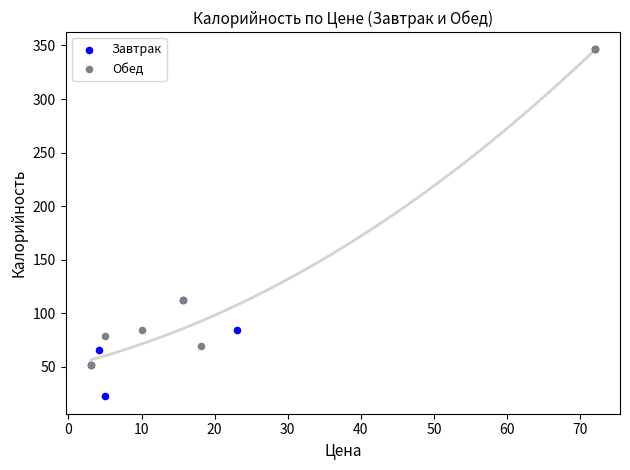

Which series contains the lowest Y value?

Завтрак